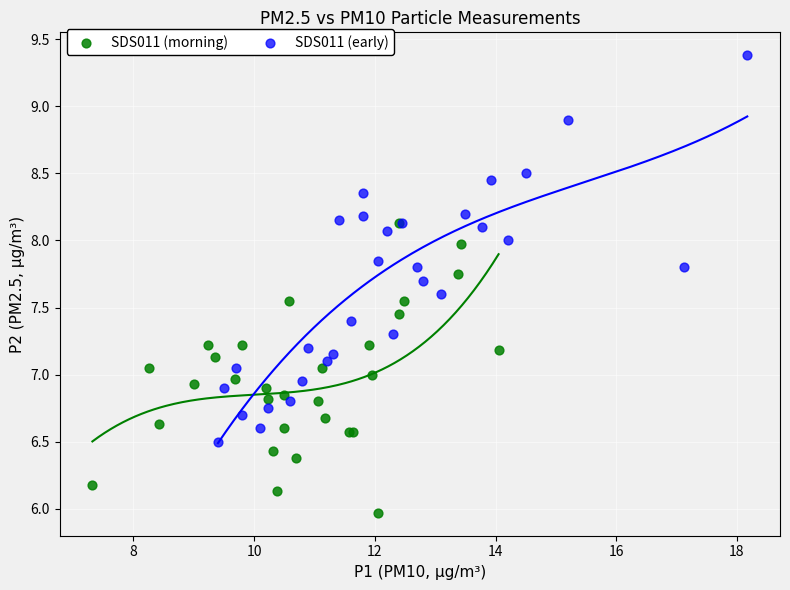

Which series reaches the maximum Y coordinate?

SDS011 (early)